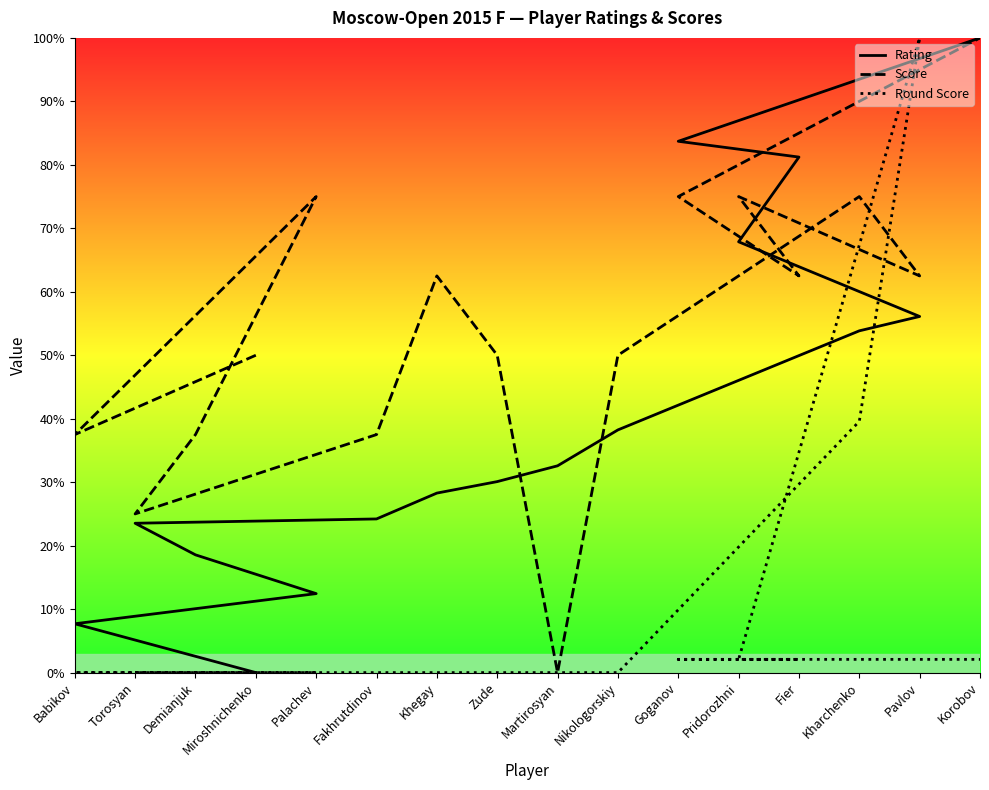

Reading right to left, what are all the values shown in this chart?

Rating: Korobov=100.0	Goganov=83.7	Fier=81.2	Pridorozhni=67.9	Pavlov=56.1	Kharchenko=53.8	Nikologorskiy=38.2	Martirosyan=32.6	Zude=30.1	Khegay=28.3	Fakhrutdinov=24.2	Torosyan=23.5	Demianjuk=18.6	Palachev=12.4	Babikov=7.7	Miroshnichenko=0.0
Score: Korobov=100.0	Goganov=75.0	Fier=62.5	Pridorozhni=75.0	Pavlov=62.5	Kharchenko=75.0	Nikologorskiy=50.0	Martirosyan=0.0	Zude=50.0	Khegay=62.5	Fakhrutdinov=37.5	Torosyan=25.0	Demianjuk=37.5	Palachev=75.0	Babikov=37.5	Miroshnichenko=50.0
Round Score: Korobov=2.1	Goganov=2.1	Fier=2.1	Pridorozhni=2.1	Pavlov=100.0	Kharchenko=39.6	Nikologorskiy=0.0	Martirosyan=0.0	Zude=0.0	Khegay=0.0	Fakhrutdinov=0.0	Torosyan=0.0	Demianjuk=0.0	Palachev=0.0	Babikov=0.0	Miroshnichenko=0.0